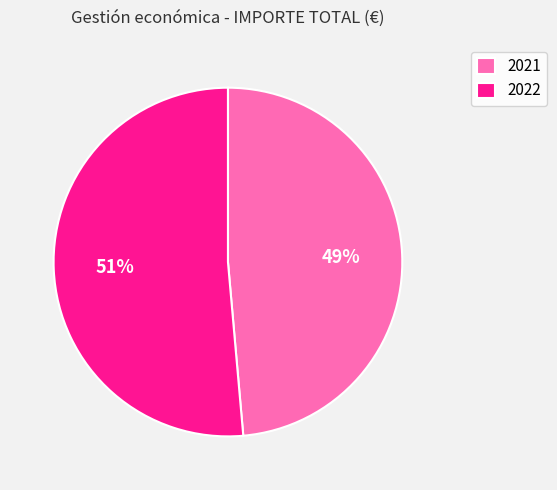

The 2022 slice represents 57% of the pie. True or false?

False